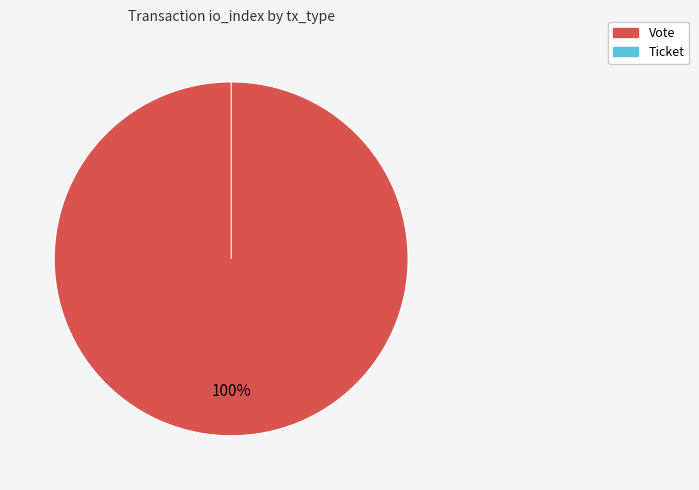

The Vote slice represents 94% of the pie. True or false?

False